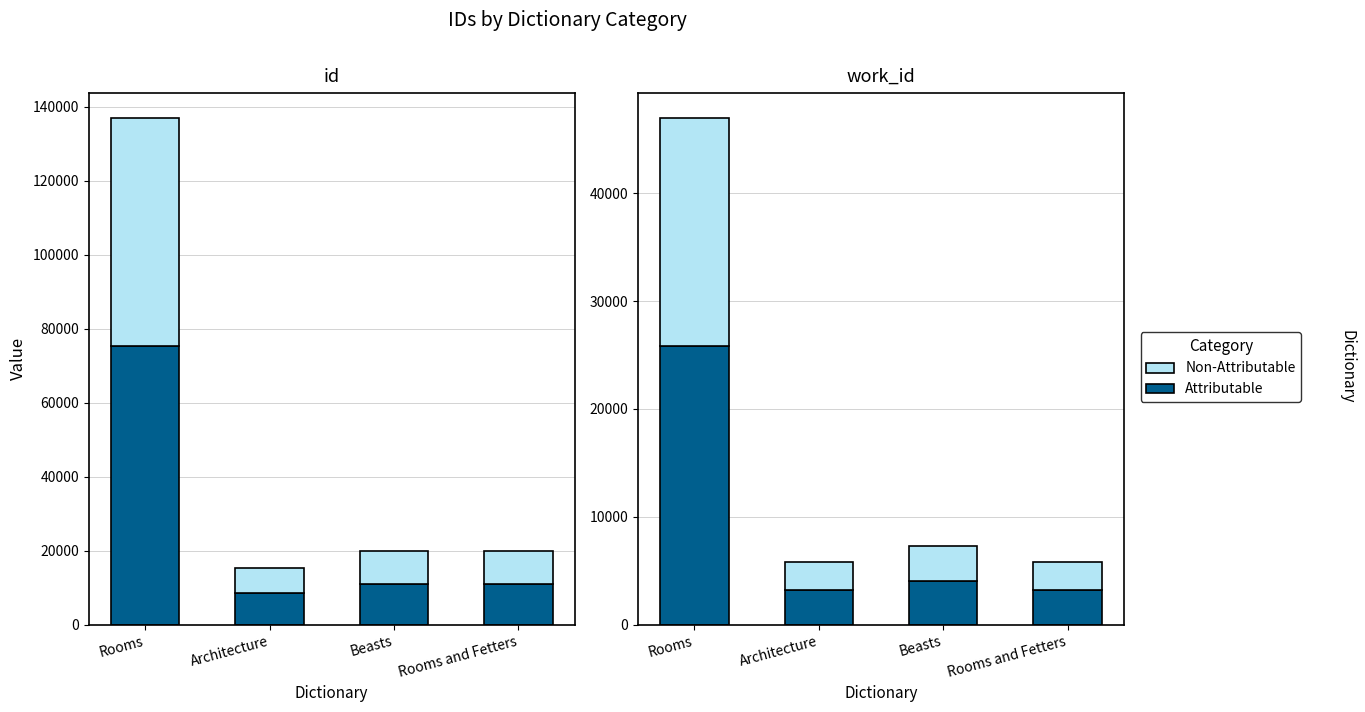

List the labels in order of Attributable value, largest first.

Rooms, Beasts, Rooms and Fetters, Architecture